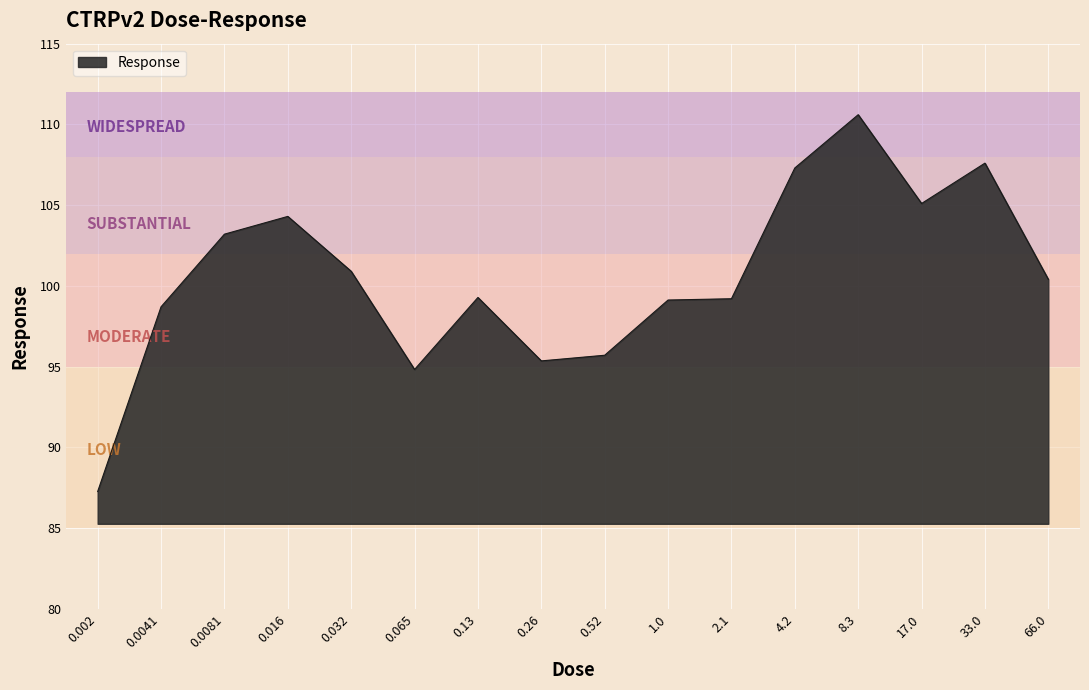

True or false: the data shows 63.4 at 2.1.

False